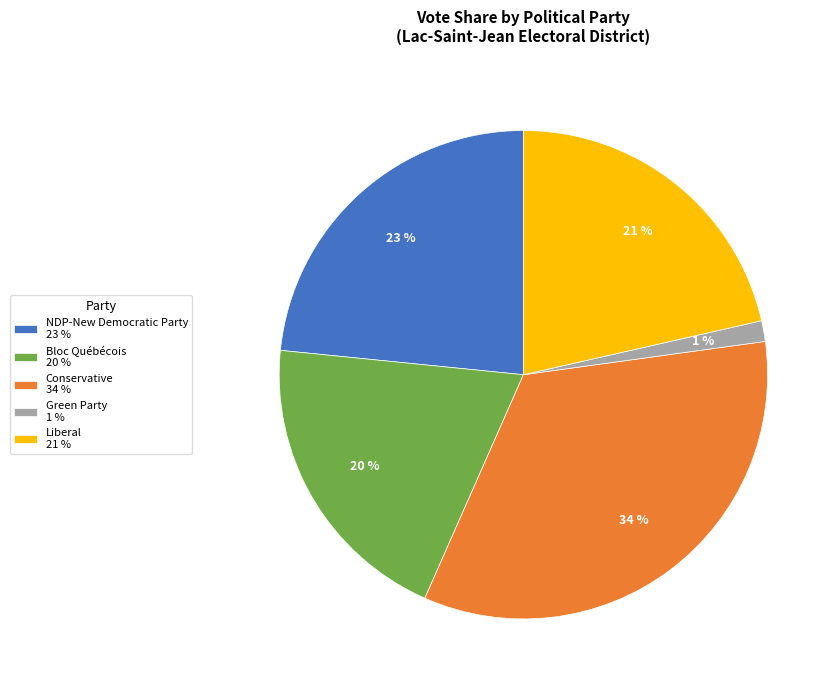

Which category has the smallest portion of the pie?

Green Party